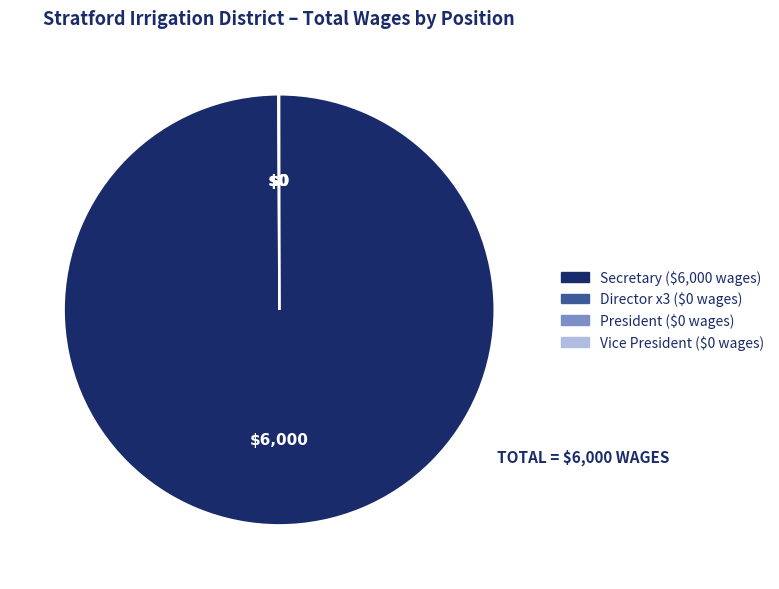

Is there any slice that represents more than half of the pie?

Yes